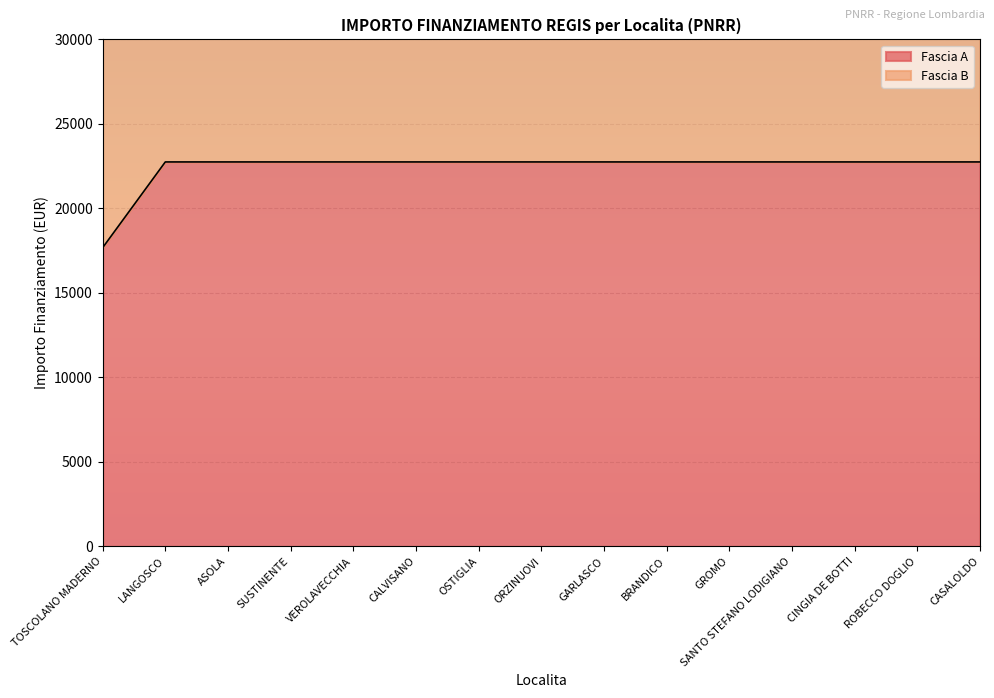

What is the maximum value shown in the chart?

22750.0